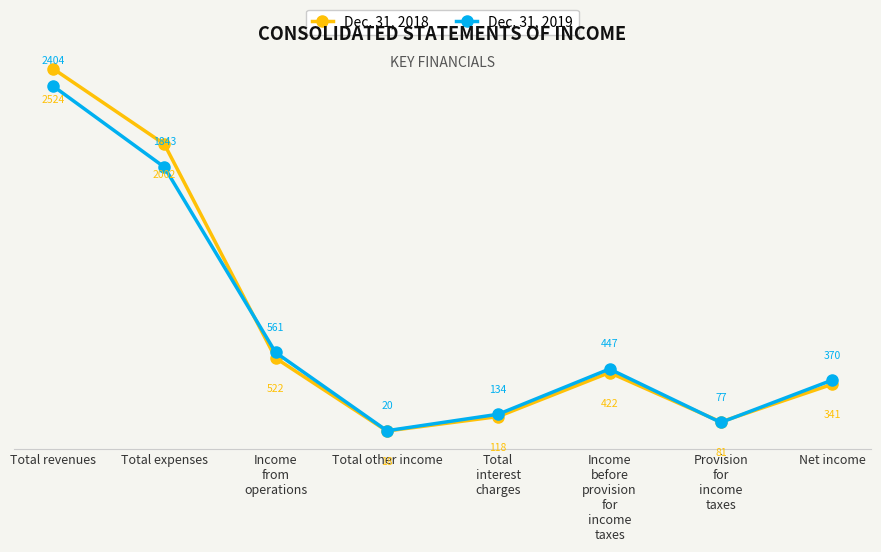

How many interior local peaks does the Dec. 31, 2019 series have?

1